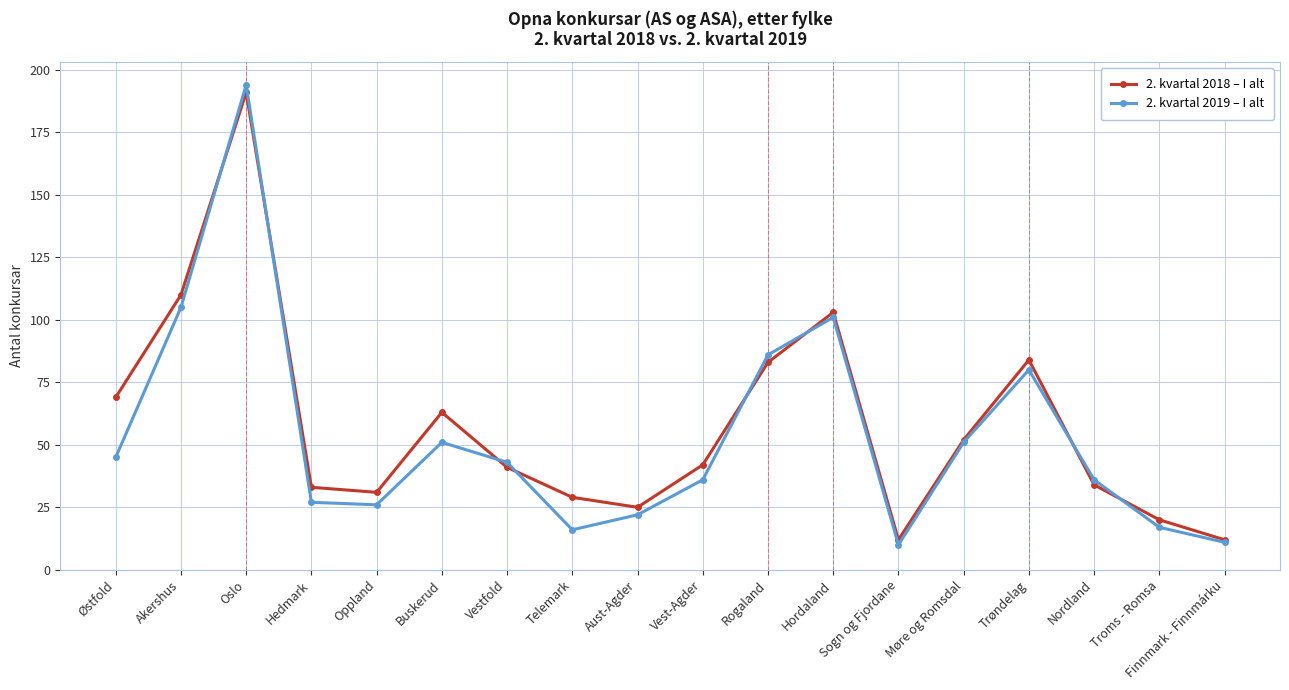

What is the difference between the maximum and minimum values in the 2. kvartal 2018 – I alt series?

179